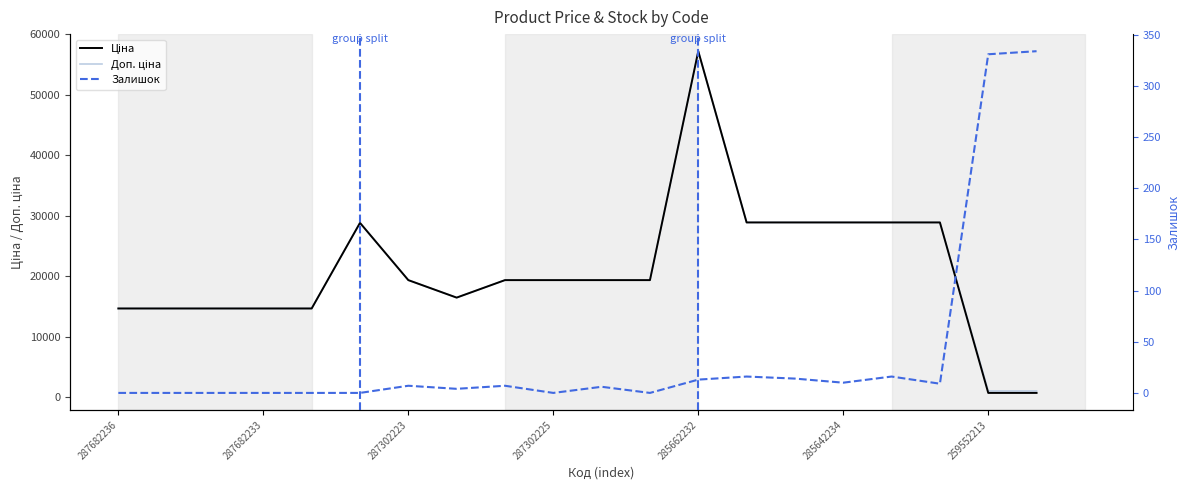

What is the difference between the maximum and minimum values in the Залишок series?

334.0